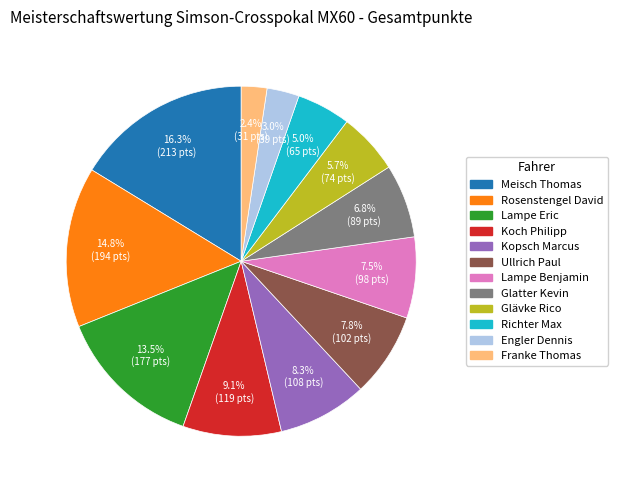

Which has a higher value, Rosenstengel David or Glatter Kevin?

Rosenstengel David